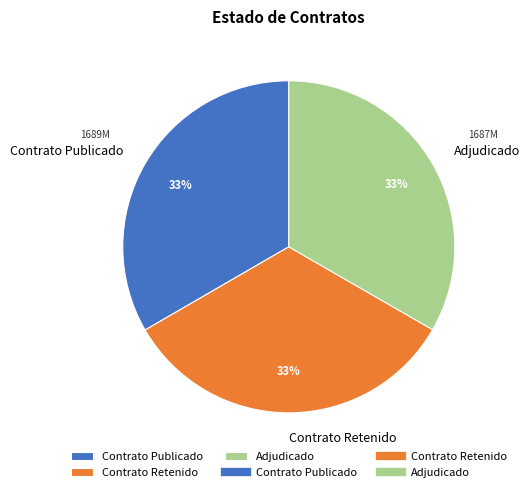

Is it true that Adjudicado is 40% of the pie?

False